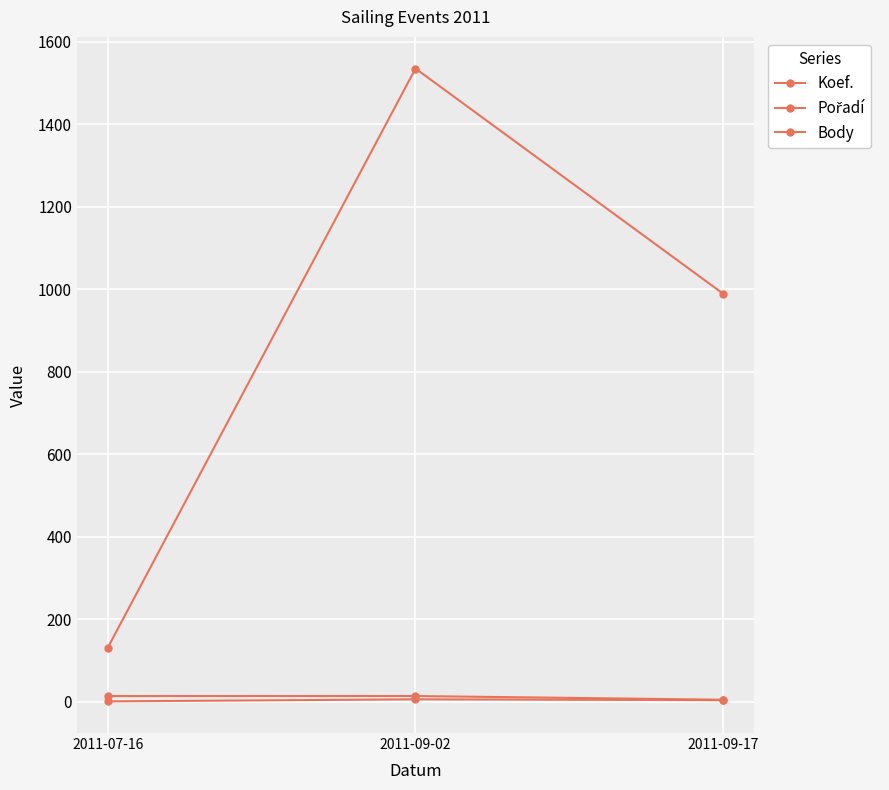

What is the label of the 1st point from the right?

2011-09-17